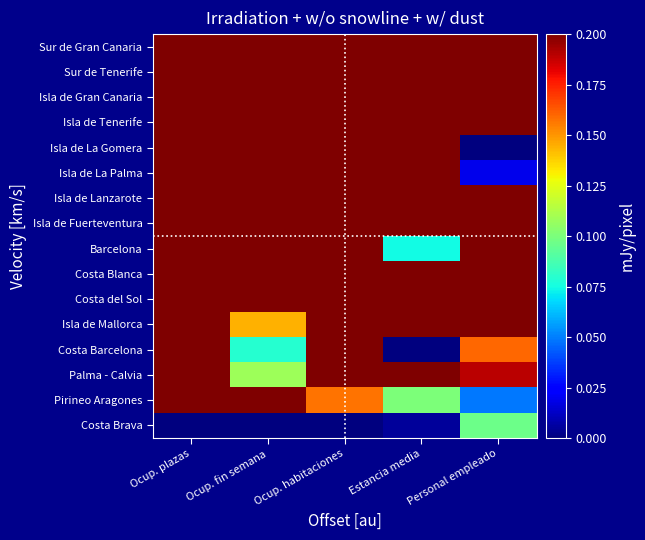

Count the number of categories in the chart.

5